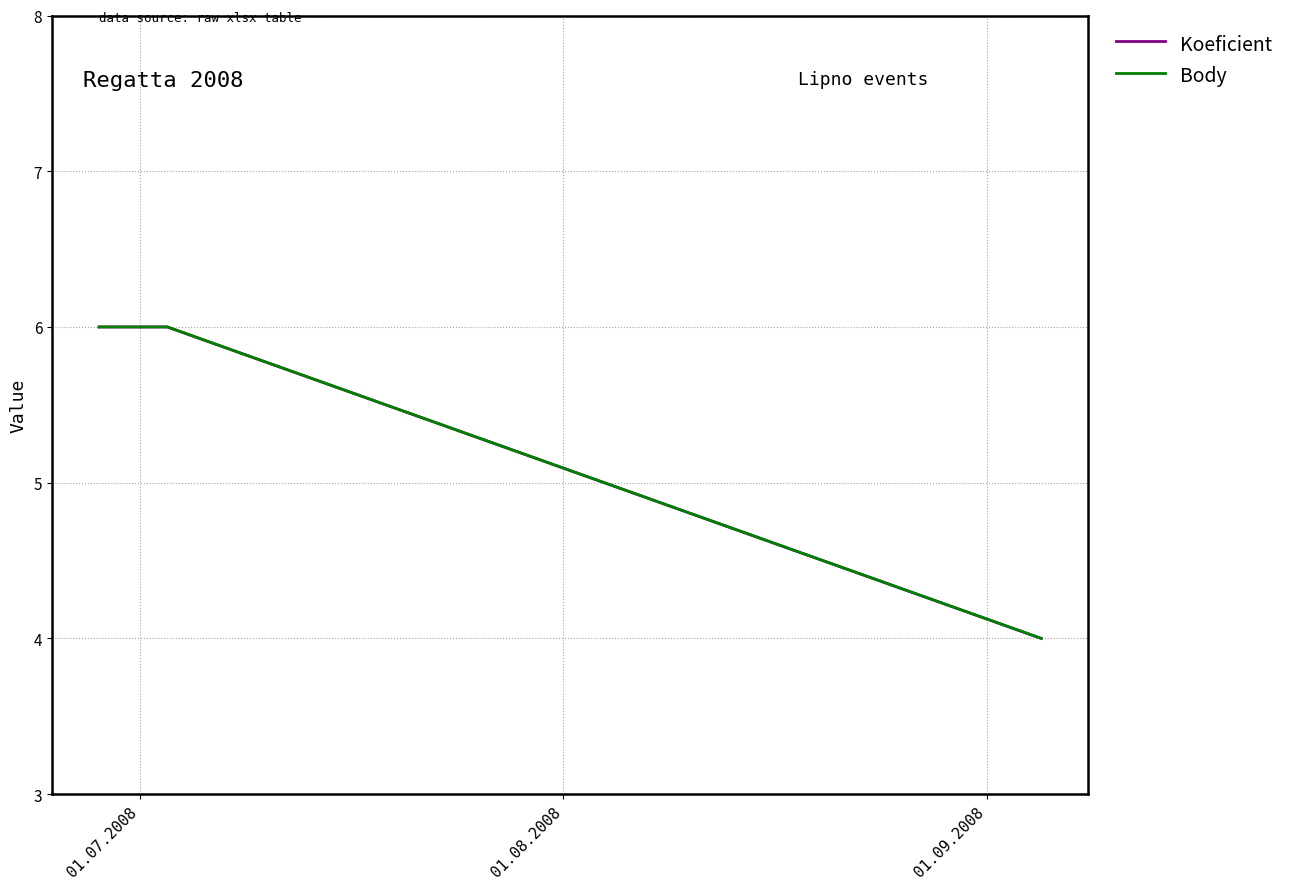

Does the chart display data point markers on the line(s)?

No